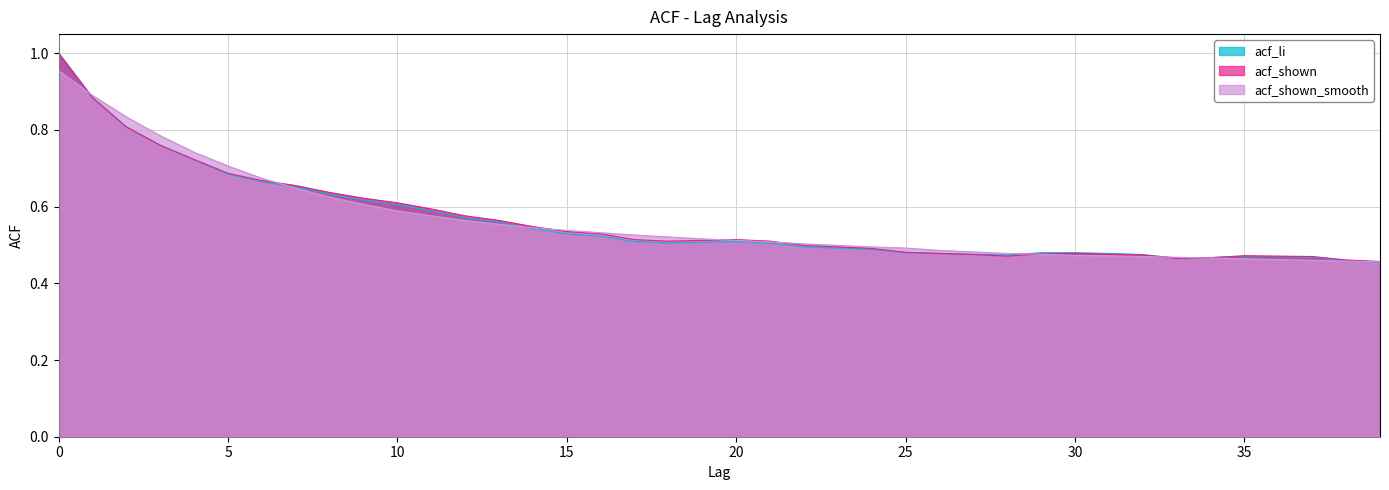

Count the number of categories in the chart.

40